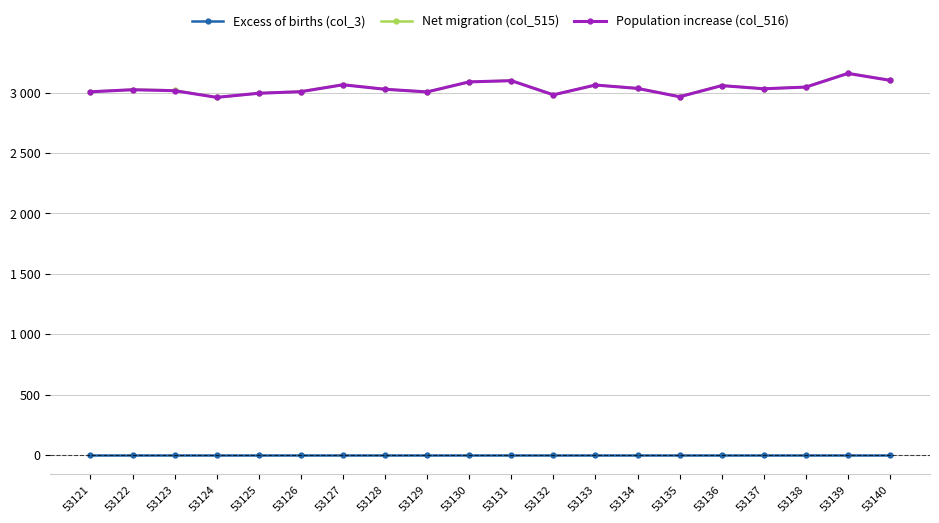

What are all the series names shown in the legend?

Excess of births (col_3), Net migration (col_515), Population increase (col_516)